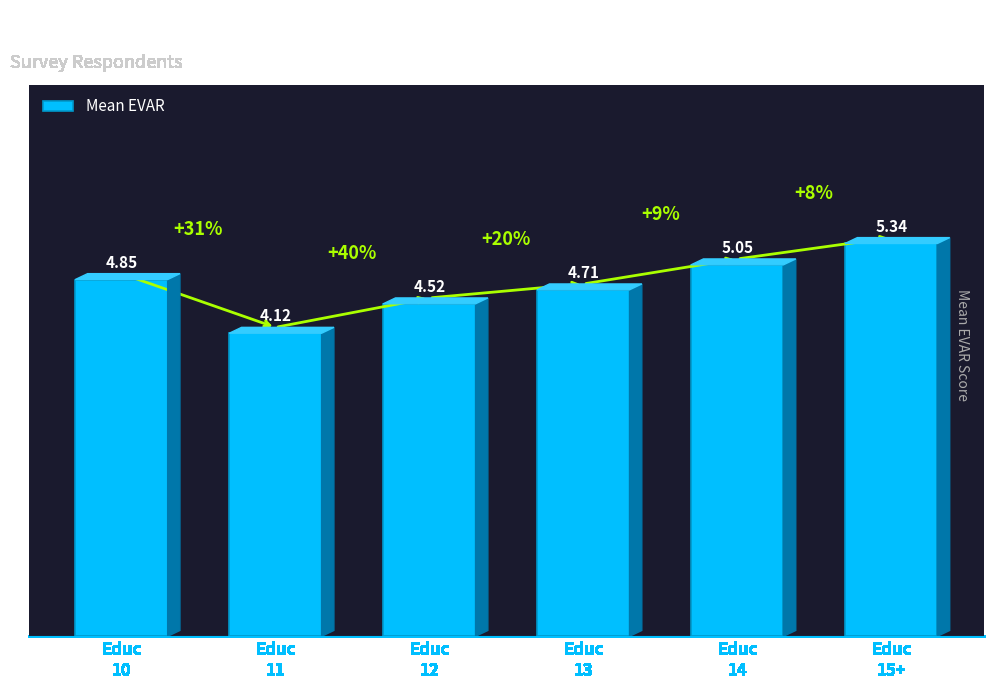

What is the difference between the maximum and second lowest values?

0.8